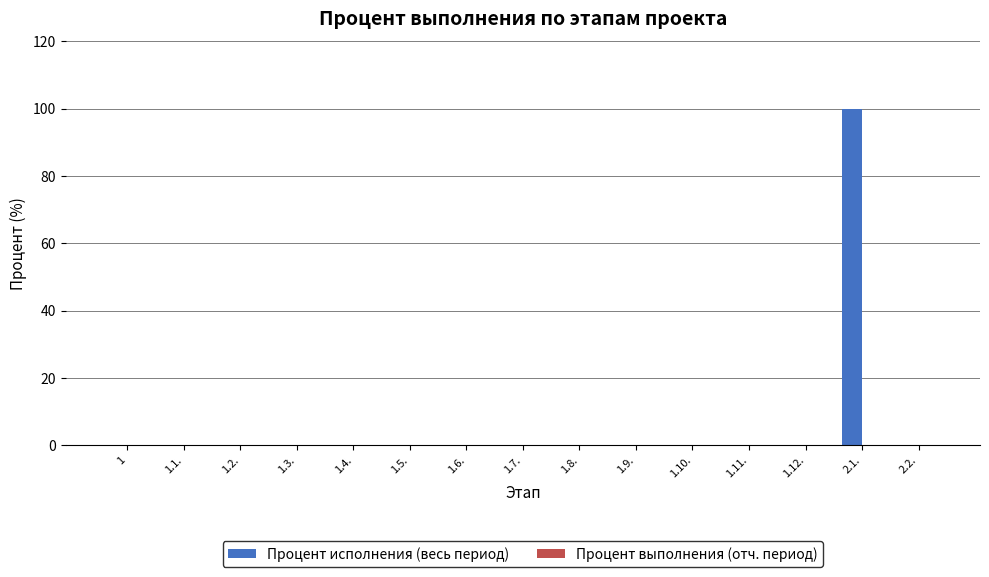

Which category has the highest value across all series?

2.1.